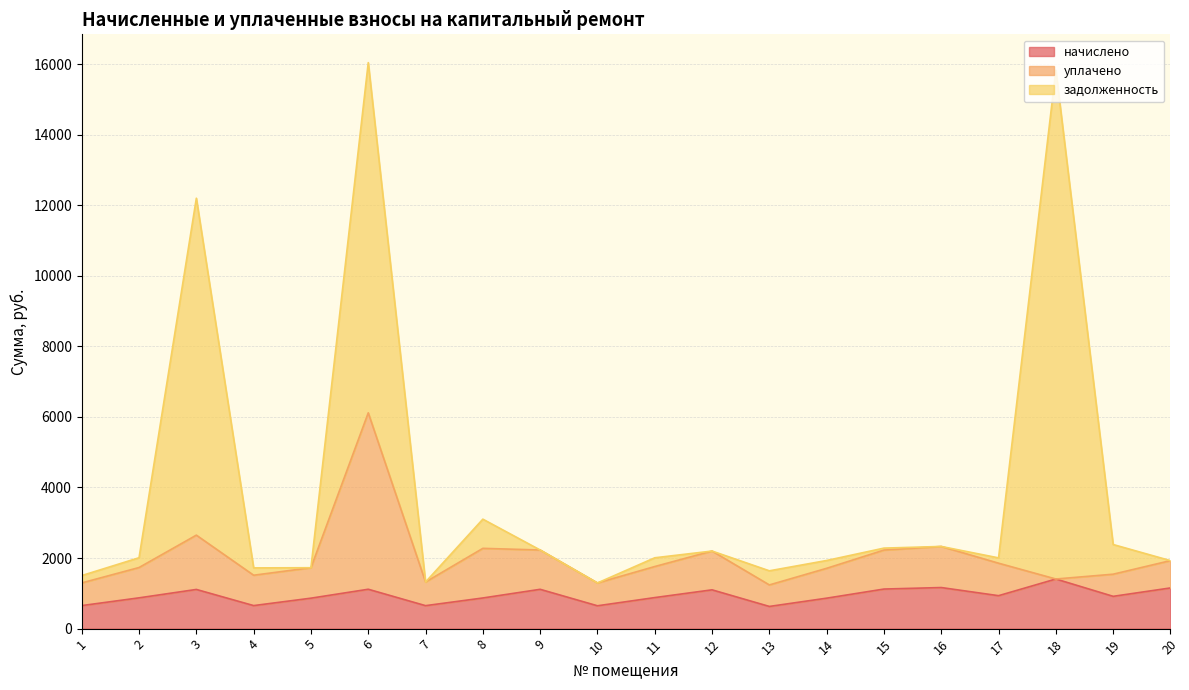

At which category is the sum across all series the highest?

18